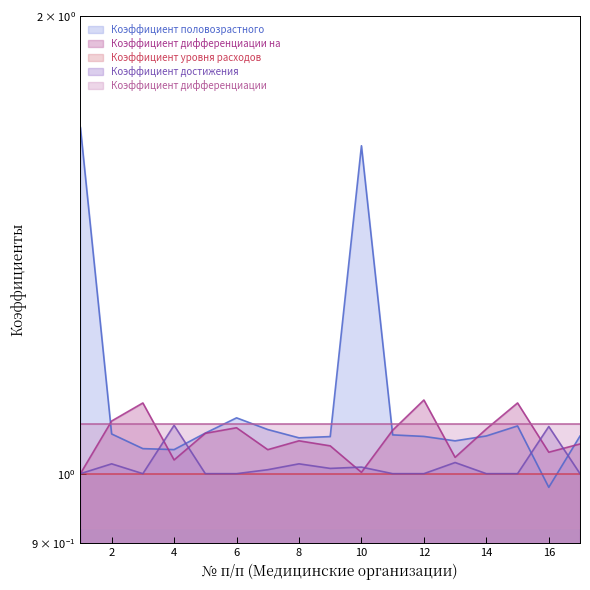

The Коэффициент дифференциации на series shows 1.1 at 8. True or false?

True